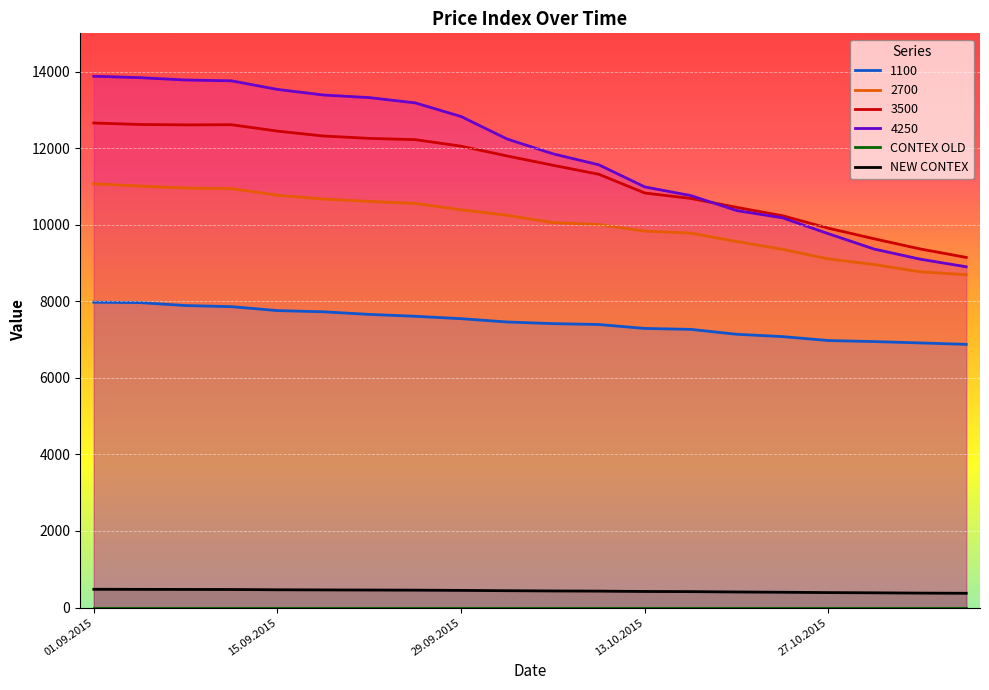

True or false: CONTEX OLD and NEW CONTEX cross at least once.

False